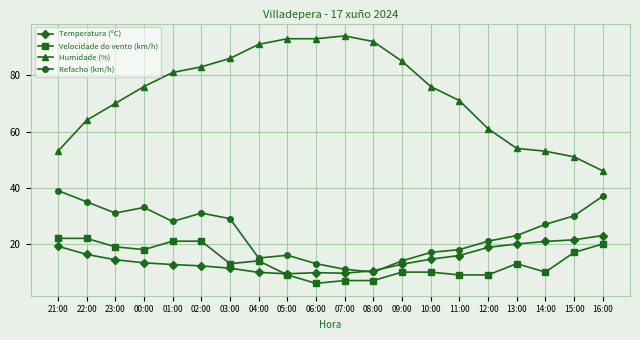

At how many categories does at least one series exceed 65?

13